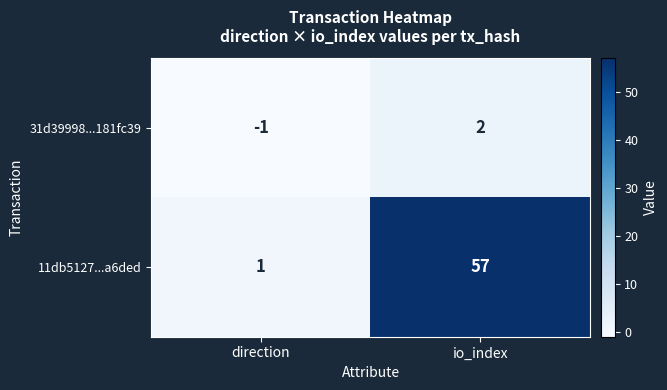

Which category has the lowest value across all series?

direction